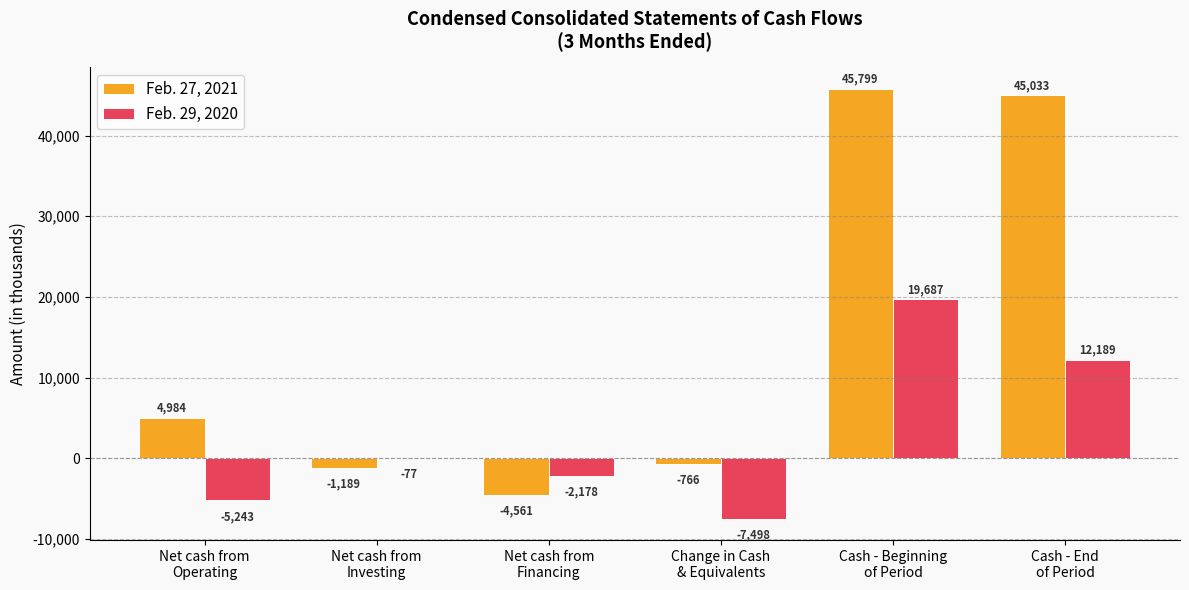

What is the maximum value for Feb. 27, 2021?

45799